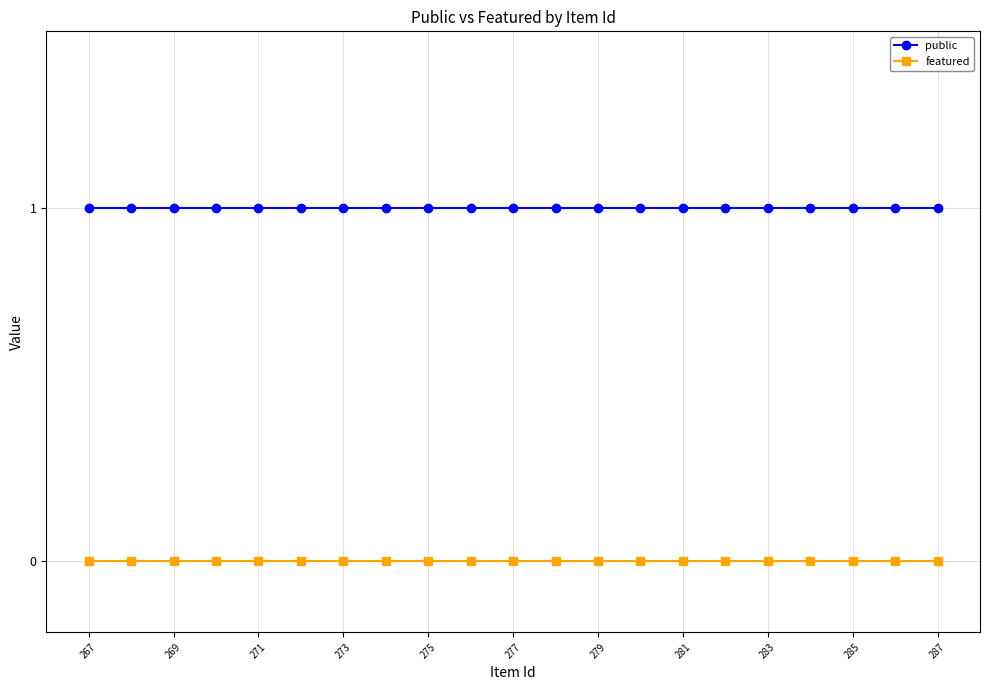

Which series has the largest total across all categories?

public